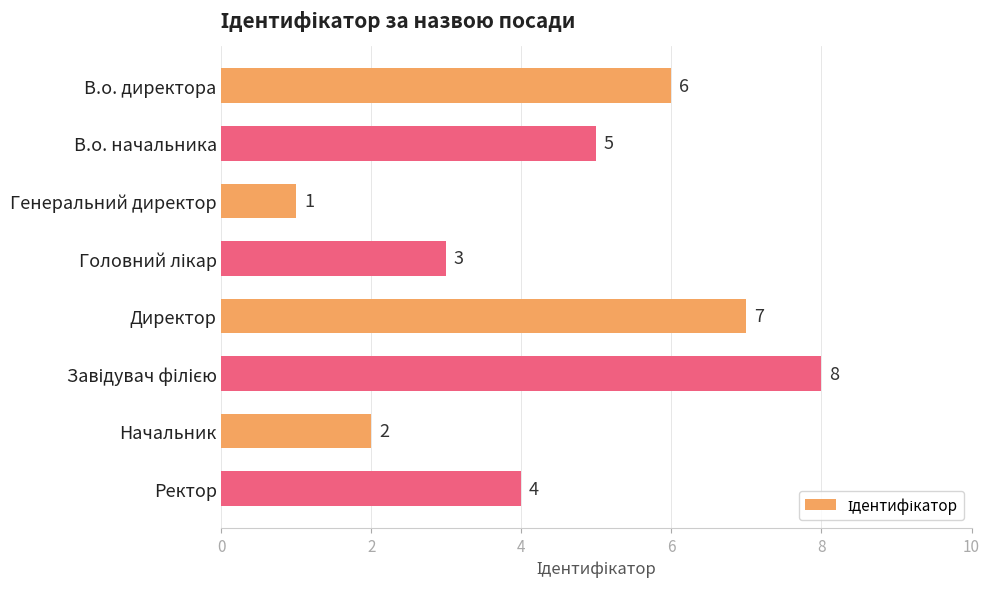

True or false: the data shows 8 at В.о. директора.

False